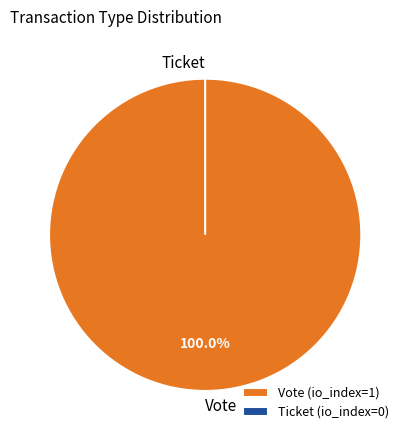

Is the sum of Ticket and Vote greater than half?

Yes